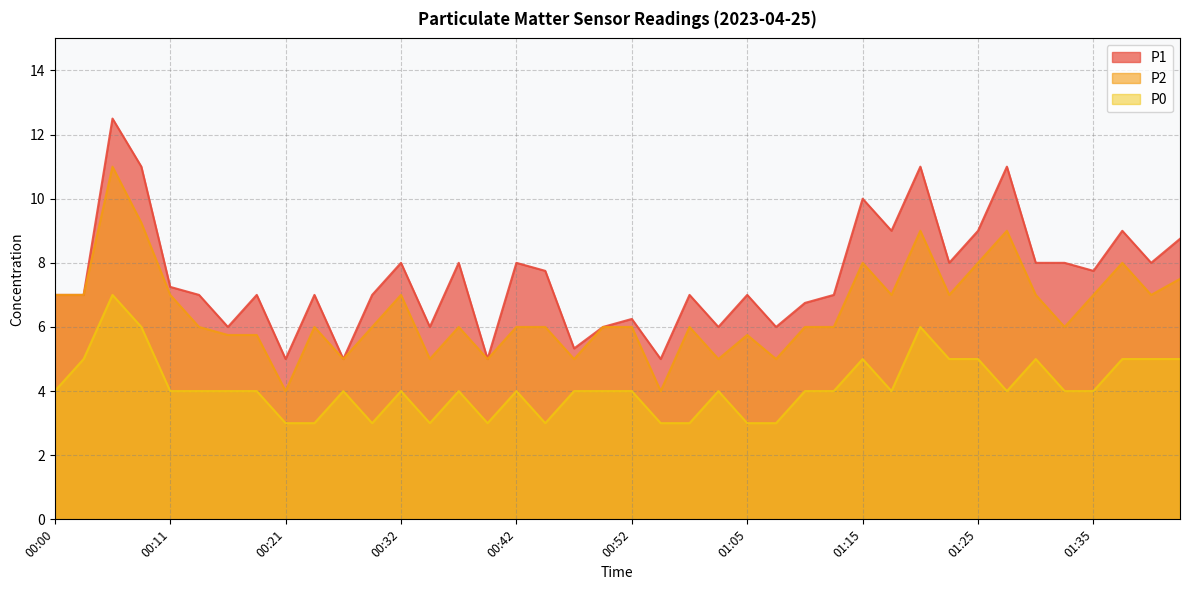

Reading left to right, what are all the values shown in this chart?

P1: 7.0	7.0	12.5	11.0	7.2	7.0	6.0	7.0	5.0	7.0	5.0	7.0	8.0	6.0	8.0	5.0	8.0	7.8	5.3	6.0	6.2	5.0	7.0	6.0	7.0	6.0	6.8	7.0	10.0	9.0	11.0	8.0	9.0	11.0	8.0	8.0	7.8	9.0	8.0	8.8
P2: 7.0	7.0	11.0	9.2	7.0	6.0	5.8	5.8	4.0	6.0	5.0	6.0	7.0	5.0	6.0	5.0	6.0	6.0	5.0	6.0	6.0	4.0	6.0	5.0	5.8	5.0	6.0	6.0	8.0	7.0	9.0	7.0	8.0	9.0	7.0	6.0	7.0	8.0	7.0	7.5
P0: 4.0	5.0	7.0	6.0	4.0	4.0	4.0	4.0	3.0	3.0	4.0	3.0	4.0	3.0	4.0	3.0	4.0	3.0	4.0	4.0	4.0	3.0	3.0	4.0	3.0	3.0	4.0	4.0	5.0	4.0	6.0	5.0	5.0	4.0	5.0	4.0	4.0	5.0	5.0	5.0